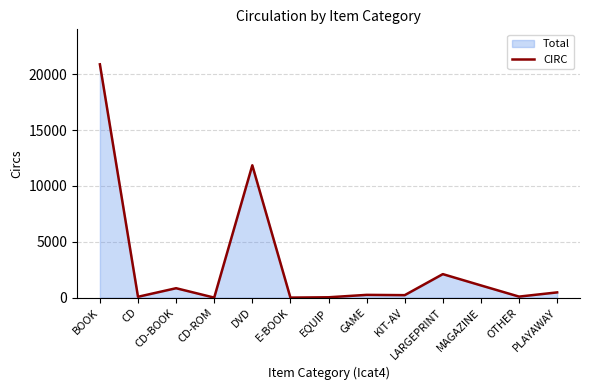

What is the value of the 9th point from the left?

222